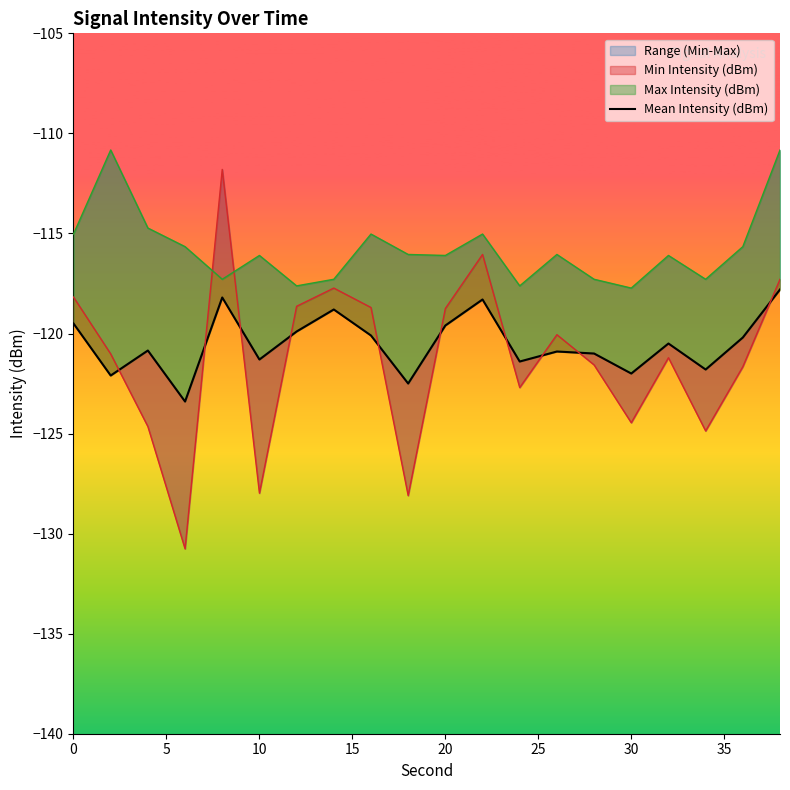

Does the chart have visible grid lines?

No